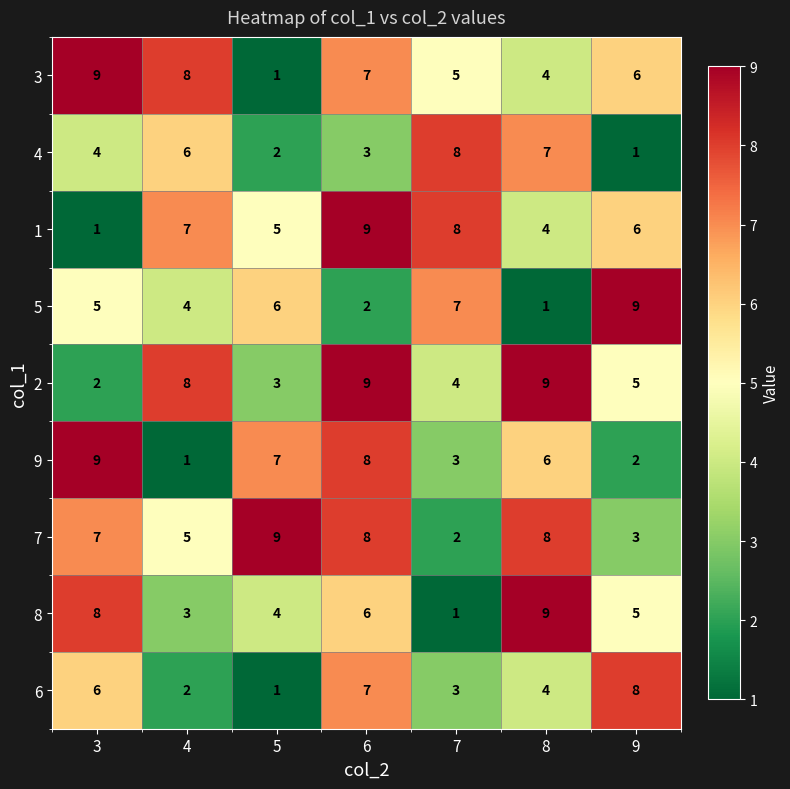

At which category is the sum across all series the highest?

6